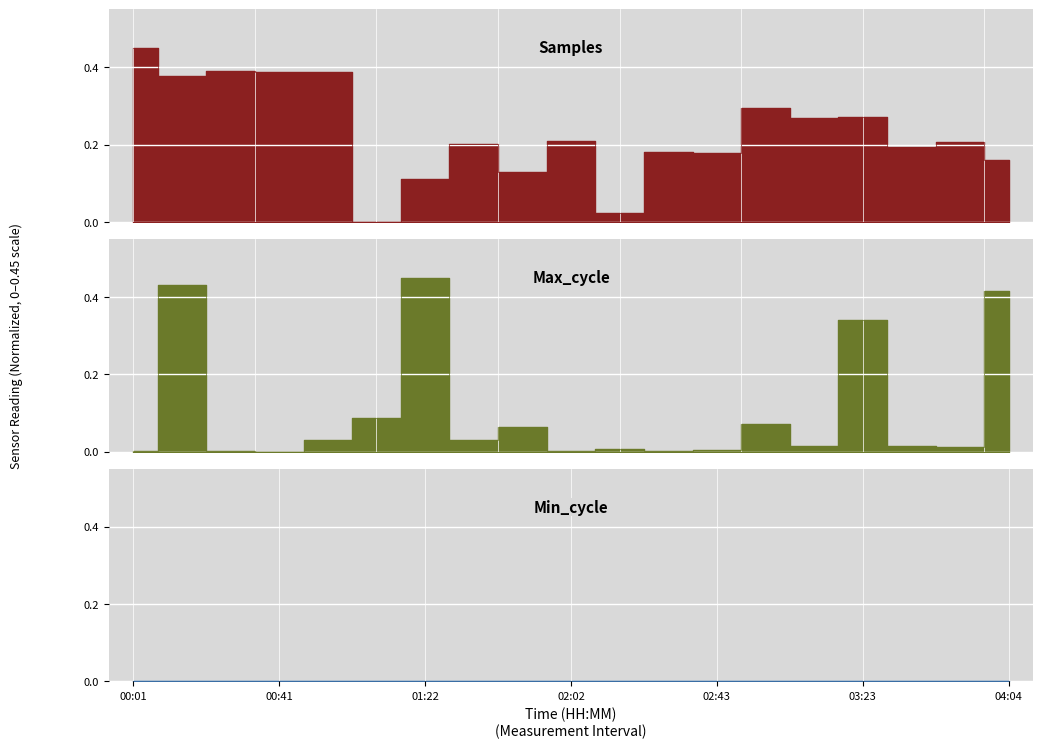

How many times do Samples and Max_cycle cross each other?

7